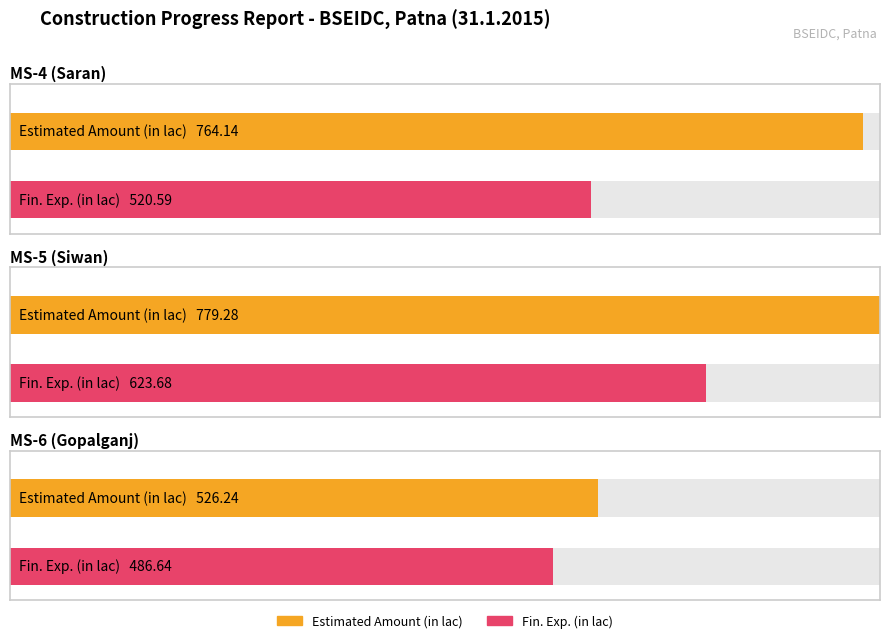

Reading left to right, what are all the values shown in this chart?

Estimated Amount (in lac): MS-4 (Saran)=764.1	MS-5 (Siwan)=779.3	MS-6 (Gopalganj)=526.2
Fin. Exp. (in lac): MS-4 (Saran)=520.6	MS-5 (Siwan)=623.7	MS-6 (Gopalganj)=486.6